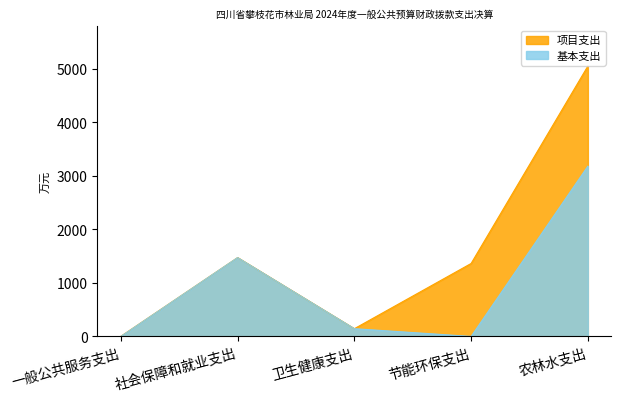

Does the chart display data point markers on the line(s)?

No